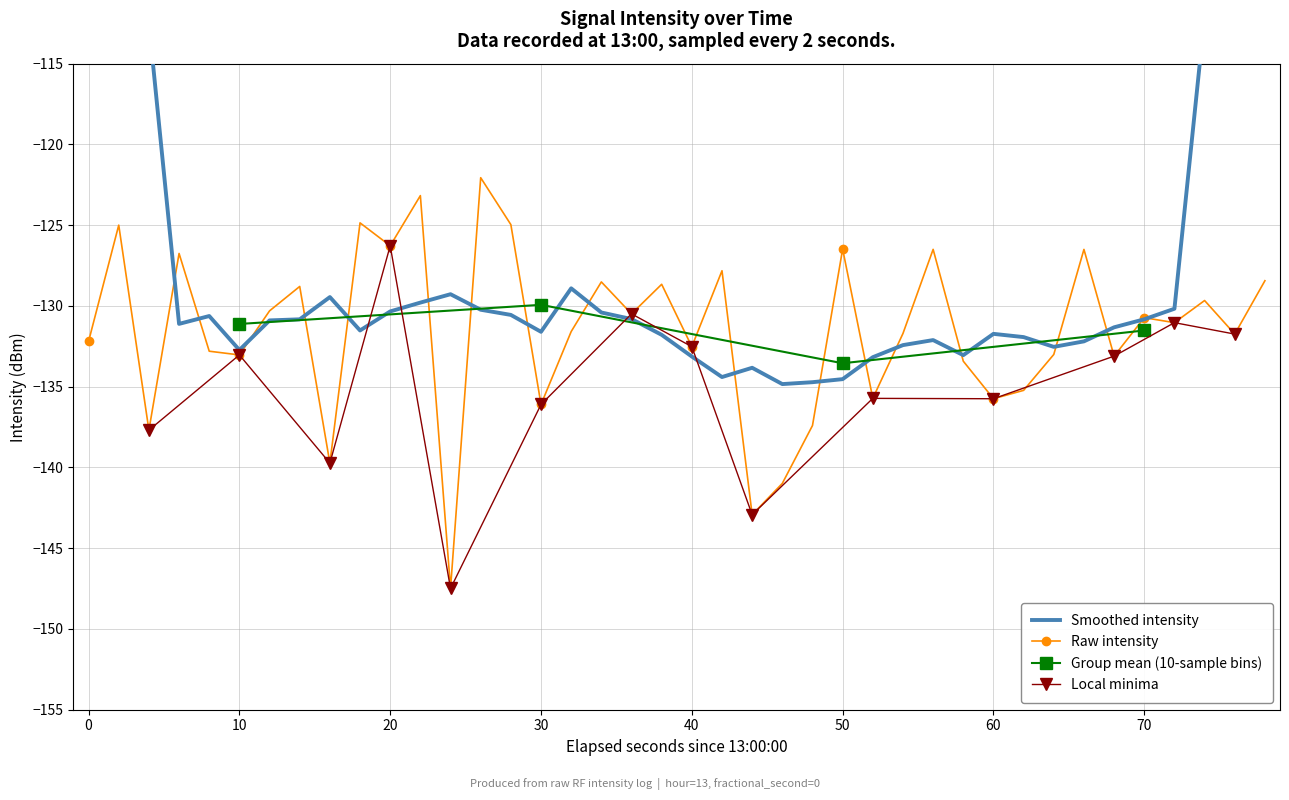

What is the maximum value for Raw intensity?

-122.1